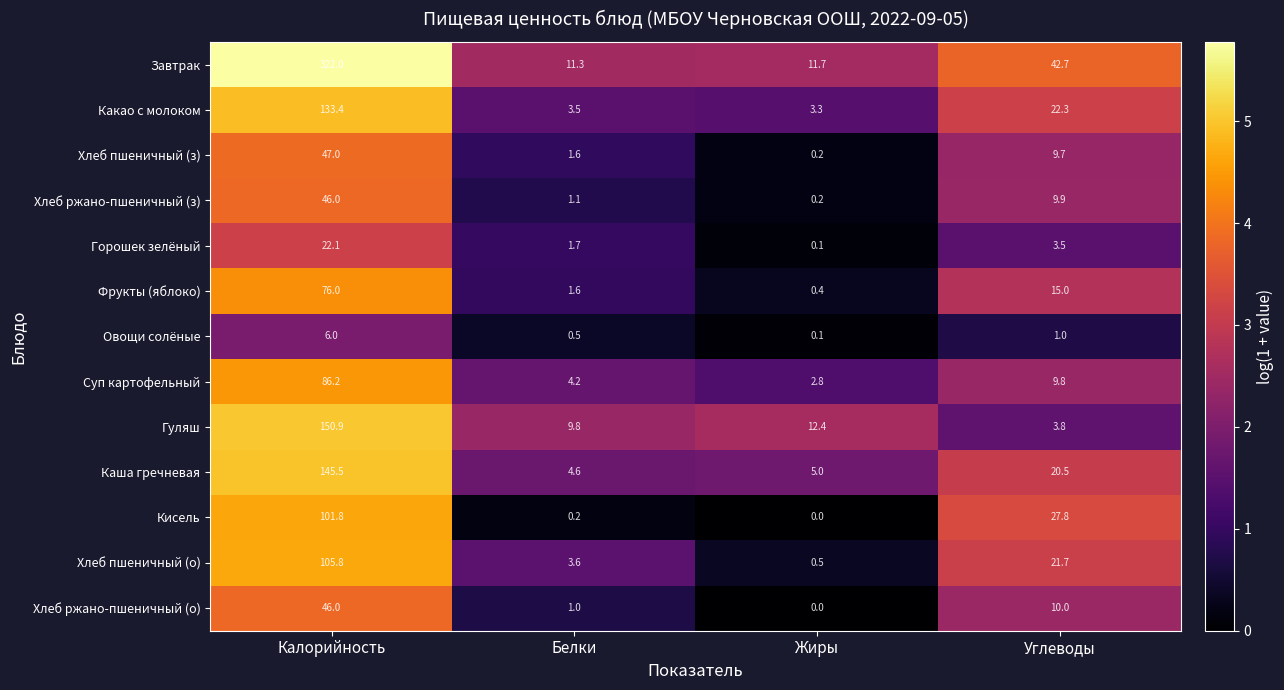

Is the value of Горошек зелёный at Жиры greater than the value of Суп картофельный at Белки?

No